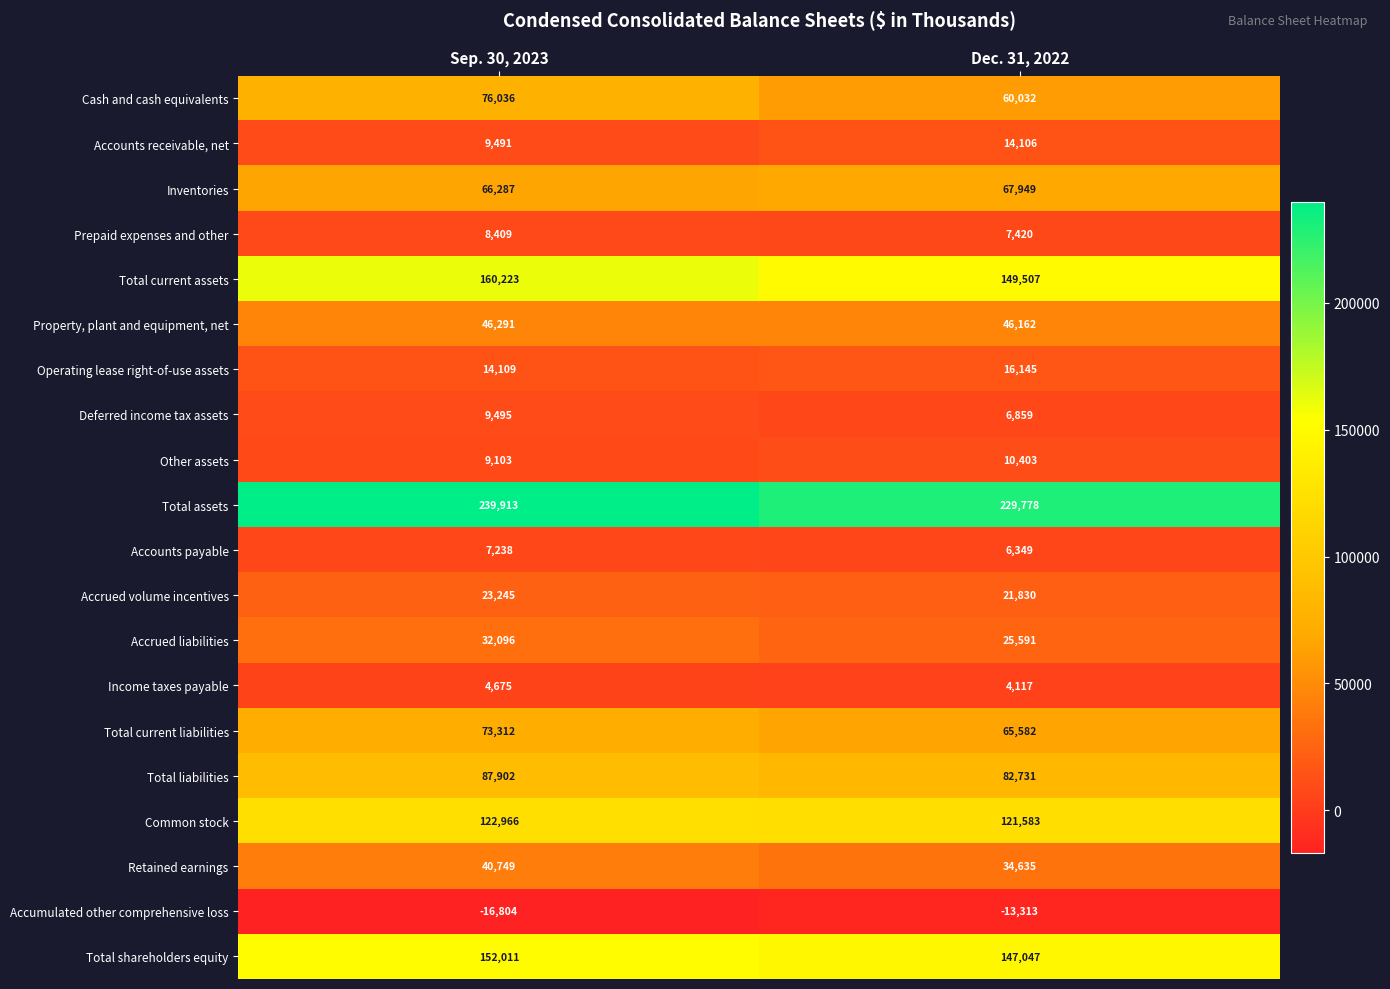

Where is Total assets nearest to the value 234845?

Dec. 31, 2022